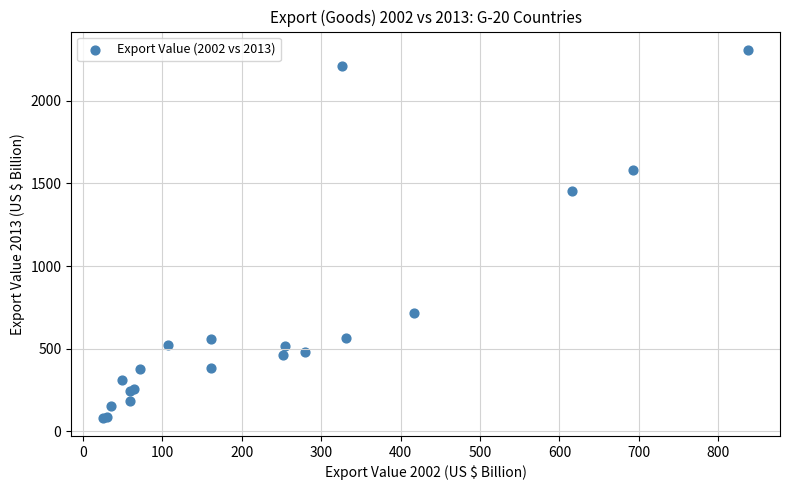

What Y value in the scatter plot is closest to 1195?

1452.6